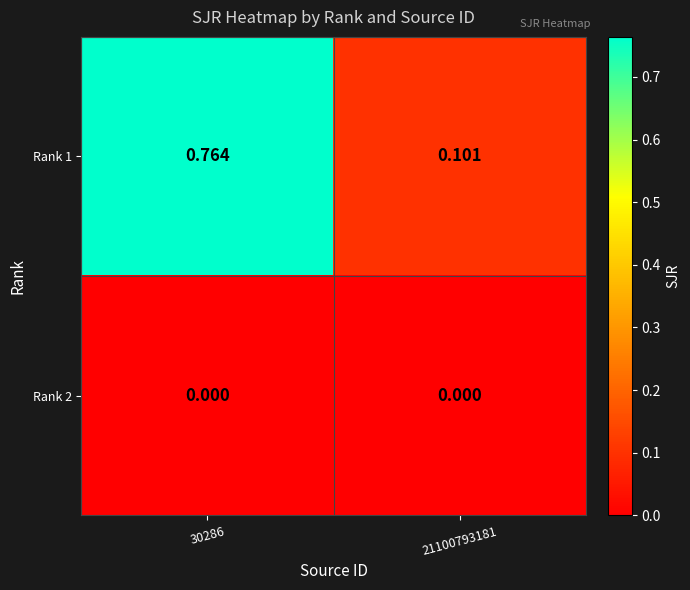

How many categories are shown in the chart?

2